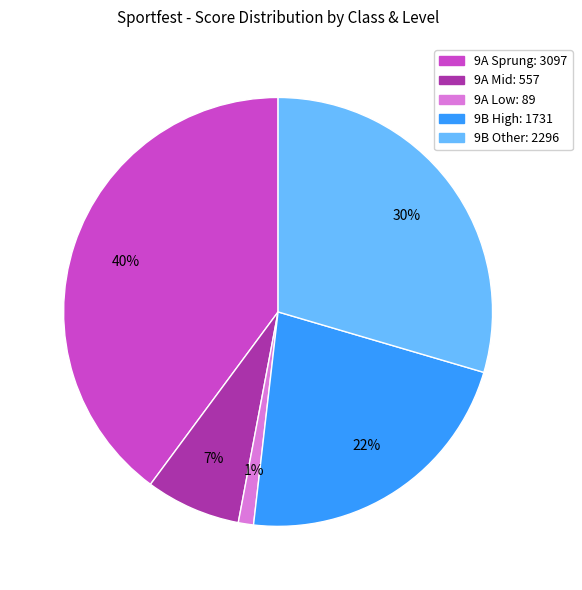

Count the number of slices in the pie.

5